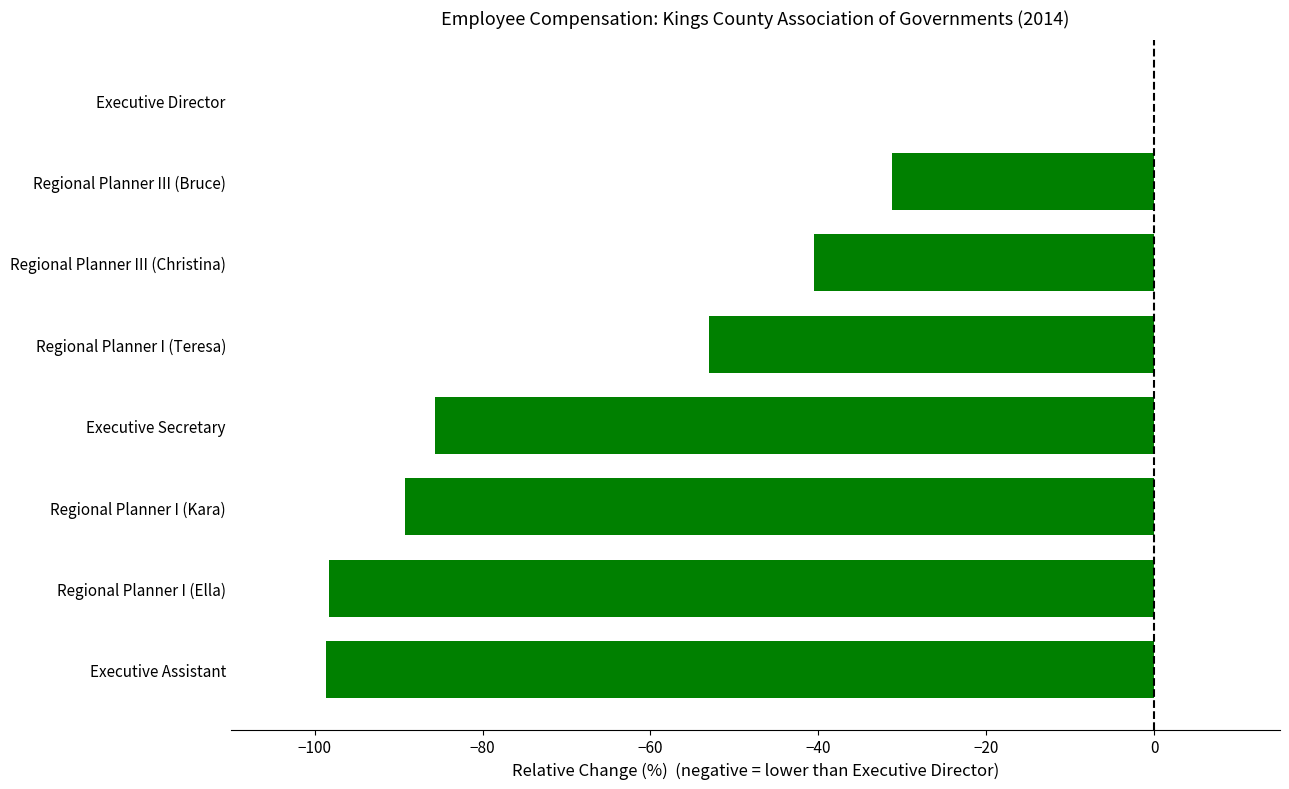

What is the change in value from Regional Planner III (Bruce) to Executive Assistant?

-67.4